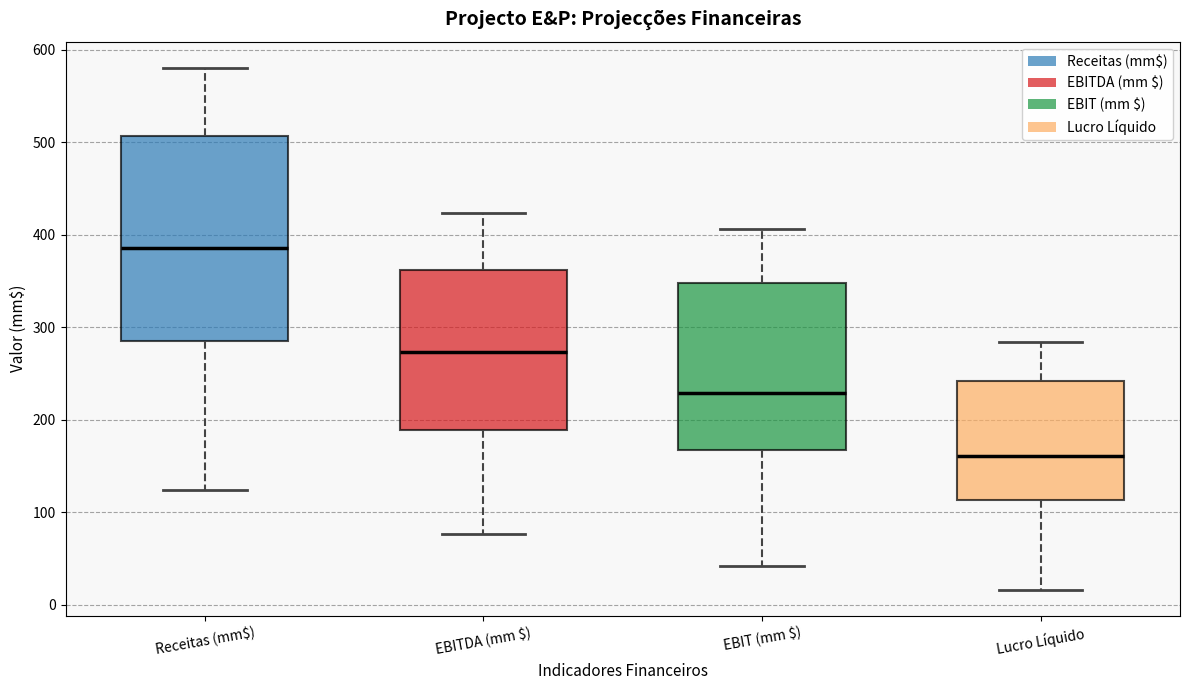

Reading left to right, read every box against the y-axis: the position of its median line, the range the box covers, and the ends of its whiskers. The values are not printed on the chart, so give them approximately, as read against the axis.

Receitas (mm$): median 390, box 290 to 510, whiskers 120 to 580
EBITDA (mm $): median 270, box 190 to 360, whiskers 80 to 420
EBIT (mm $): median 230, box 170 to 350, whiskers 40 to 410
Lucro Líquido: median 160, box 110 to 240, whiskers 20 to 280